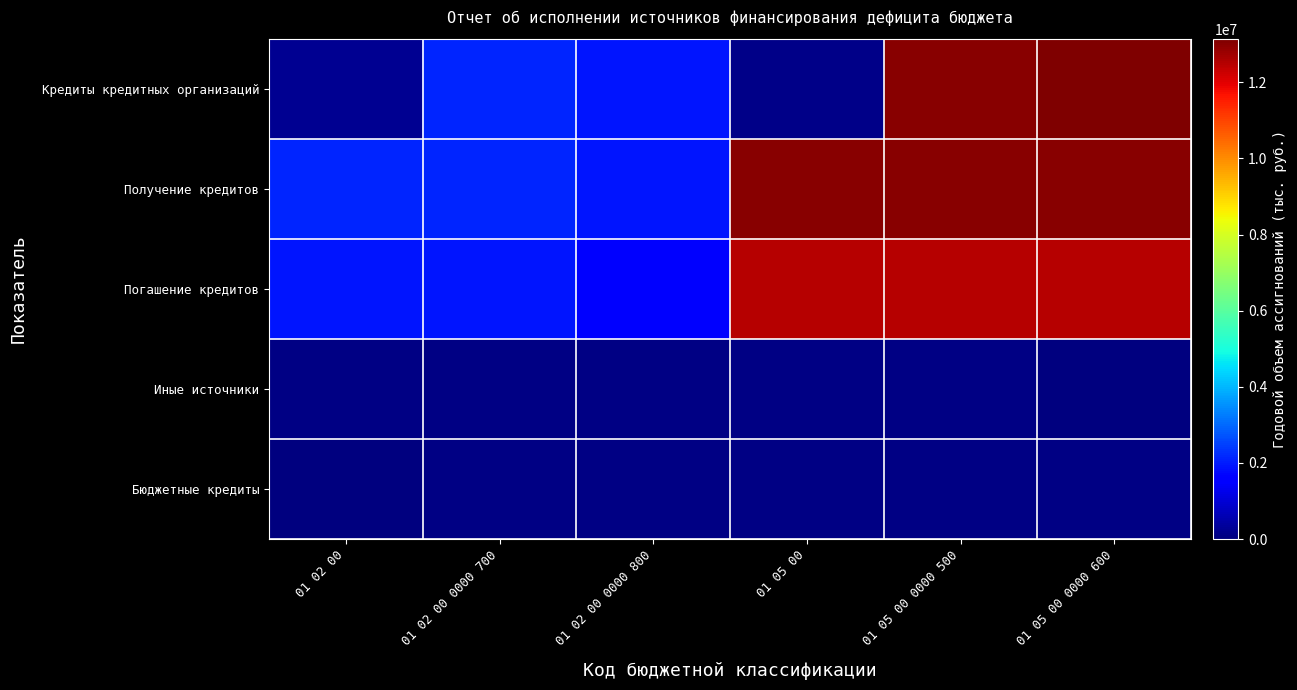

Which series has the largest range (max minus min)?

Кредиты кредитных организаций